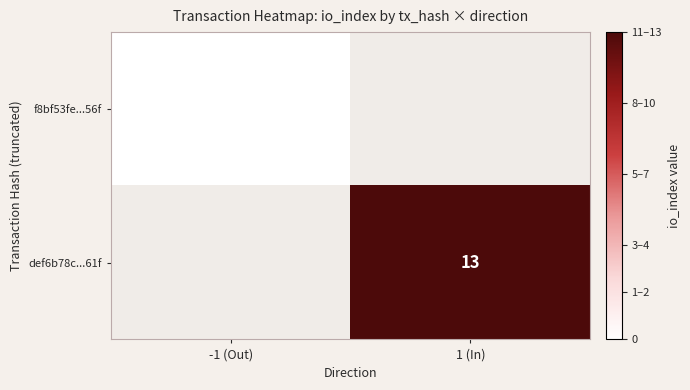

True or false: def6b78c...61f has a value of 4 at 1 (In).

False